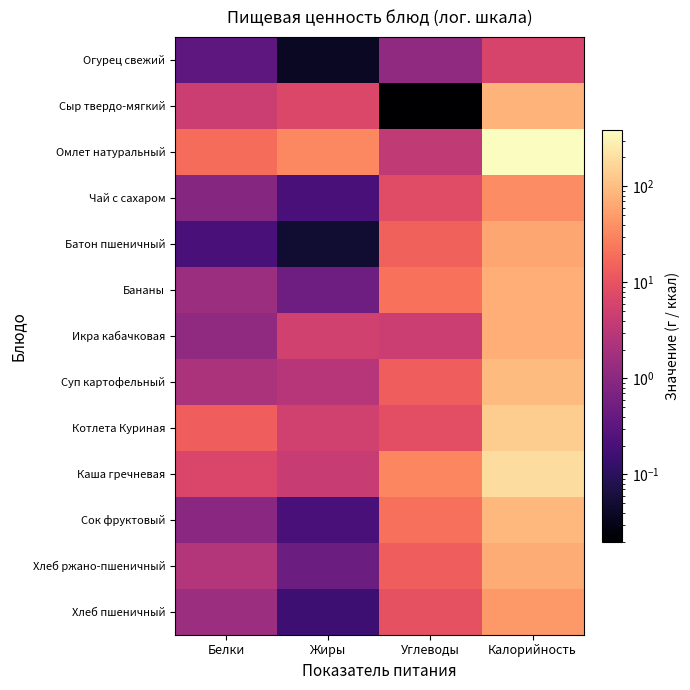

Rank the series at Углеводы from lowest to highest value.

Сыр твердо-мягкий, Огурец свежий, Омлет натуральный, Икра кабачковая, Чай с сахаром, Котлета Куриная, Хлеб пшеничный, Хлеб ржано-пшеничный, Суп картофельный, Батон пшеничный, Сок фруктовый, Бананы, Каша гречневая